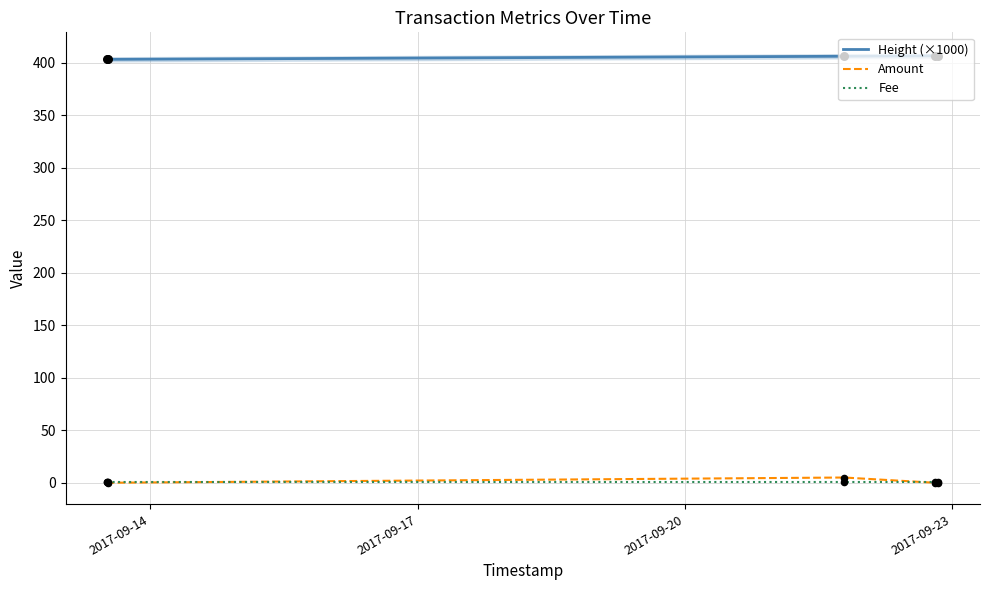

What are all the series names shown in the legend?

Height (×1000), Amount, Fee